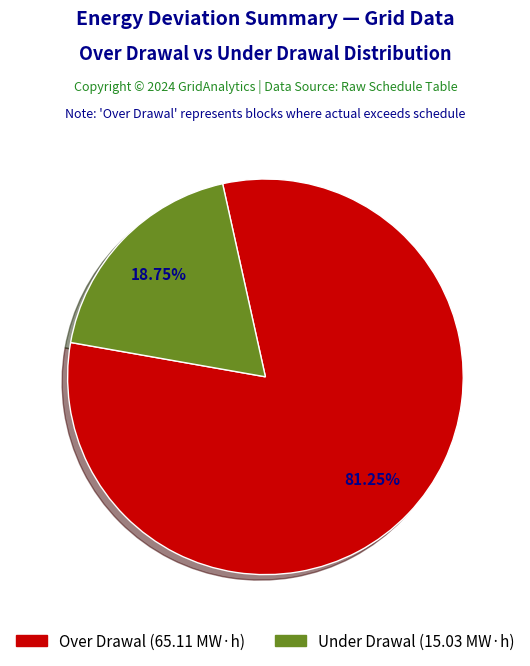

Rank the categories by value from highest to lowest.

Over Drawal, Under Drawal